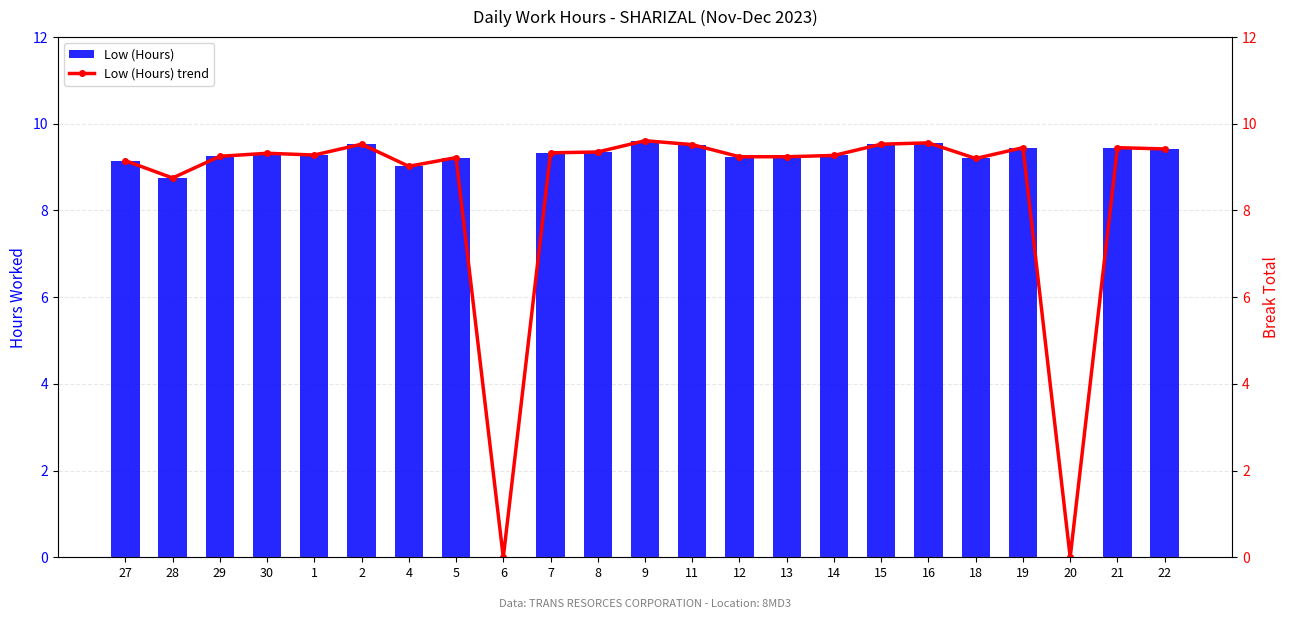

What is the difference between the Low (Hours) values at 22 and 13?

0.2